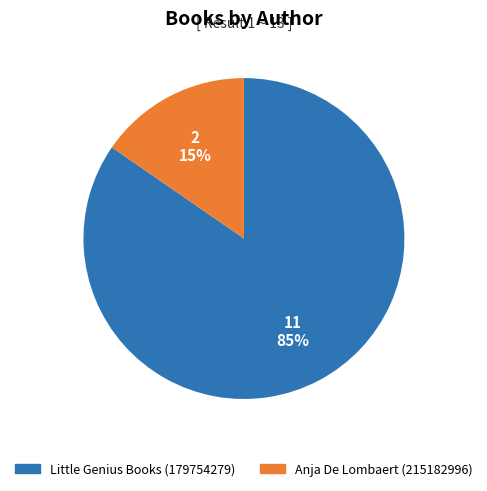

Is there a majority slice in this chart?

Yes